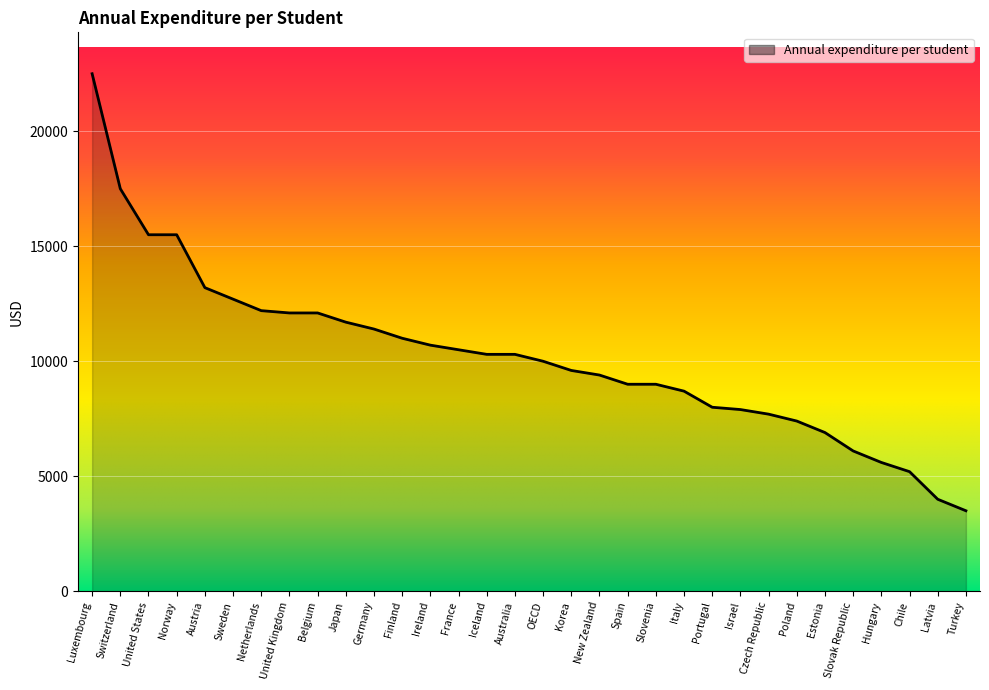

Count the number of categories in the chart.

32